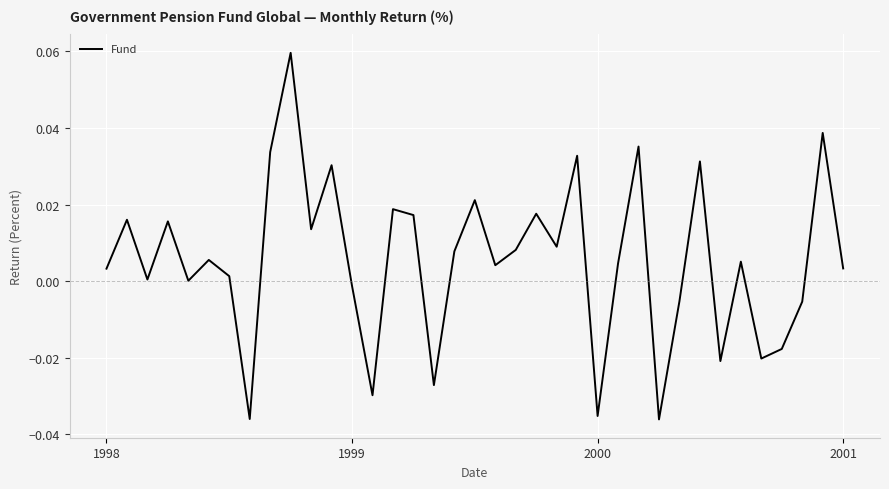

Does the chart display data point markers on the line(s)?

No